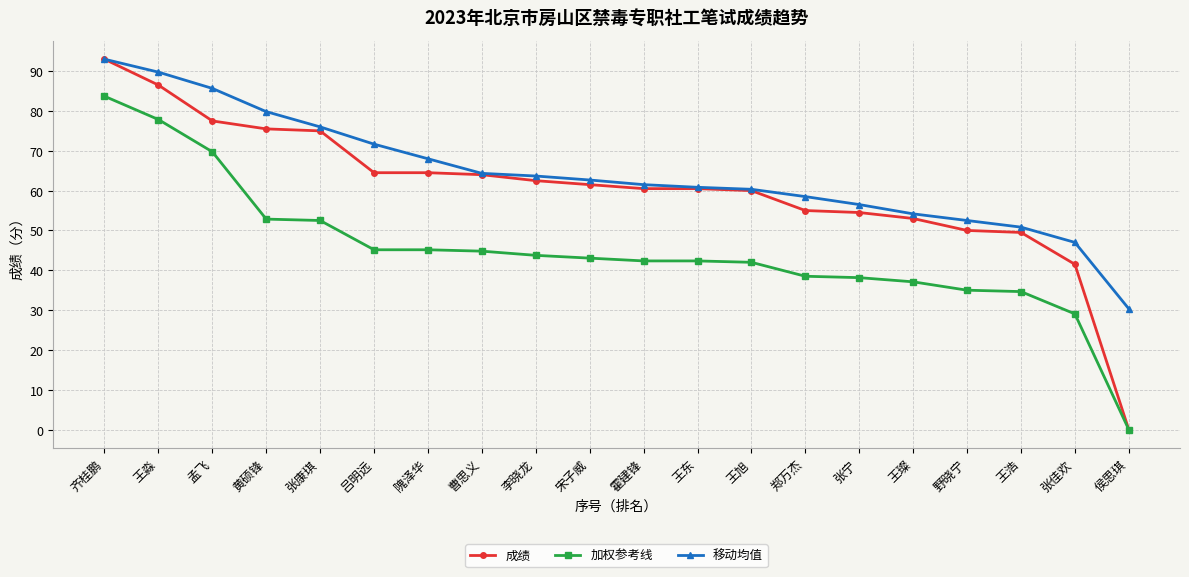

What is the label of the 19th point from the right?

王淼